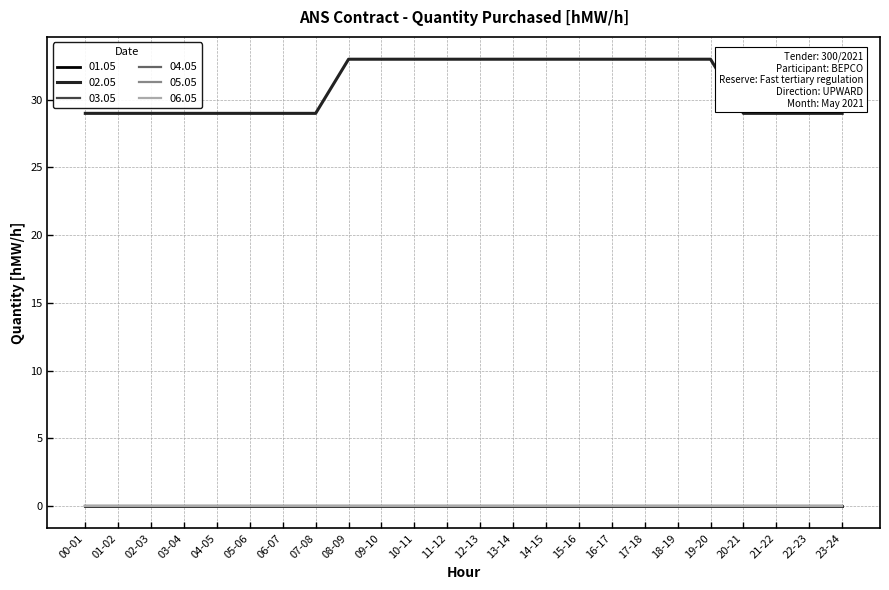

Reading left to right, list all the values displayed in this chart.

01.05: 00-01=0	01-02=0	02-03=0	03-04=0	04-05=0	05-06=0	06-07=0	07-08=0	08-09=0	09-10=0	10-11=0	11-12=0	12-13=0	13-14=0	14-15=0	15-16=0	16-17=0	17-18=0	18-19=0	19-20=0	20-21=0	21-22=0	22-23=0	23-24=0
02.05: 00-01=29	01-02=29	02-03=29	03-04=29	04-05=29	05-06=29	06-07=29	07-08=29	08-09=33	09-10=33	10-11=33	11-12=33	12-13=33	13-14=33	14-15=33	15-16=33	16-17=33	17-18=33	18-19=33	19-20=33	20-21=29	21-22=29	22-23=29	23-24=29
03.05: 00-01=0	01-02=0	02-03=0	03-04=0	04-05=0	05-06=0	06-07=0	07-08=0	08-09=0	09-10=0	10-11=0	11-12=0	12-13=0	13-14=0	14-15=0	15-16=0	16-17=0	17-18=0	18-19=0	19-20=0	20-21=0	21-22=0	22-23=0	23-24=0
04.05: 00-01=0	01-02=0	02-03=0	03-04=0	04-05=0	05-06=0	06-07=0	07-08=0	08-09=0	09-10=0	10-11=0	11-12=0	12-13=0	13-14=0	14-15=0	15-16=0	16-17=0	17-18=0	18-19=0	19-20=0	20-21=0	21-22=0	22-23=0	23-24=0
05.05: 00-01=0	01-02=0	02-03=0	03-04=0	04-05=0	05-06=0	06-07=0	07-08=0	08-09=0	09-10=0	10-11=0	11-12=0	12-13=0	13-14=0	14-15=0	15-16=0	16-17=0	17-18=0	18-19=0	19-20=0	20-21=0	21-22=0	22-23=0	23-24=0
06.05: 00-01=0	01-02=0	02-03=0	03-04=0	04-05=0	05-06=0	06-07=0	07-08=0	08-09=0	09-10=0	10-11=0	11-12=0	12-13=0	13-14=0	14-15=0	15-16=0	16-17=0	17-18=0	18-19=0	19-20=0	20-21=0	21-22=0	22-23=0	23-24=0